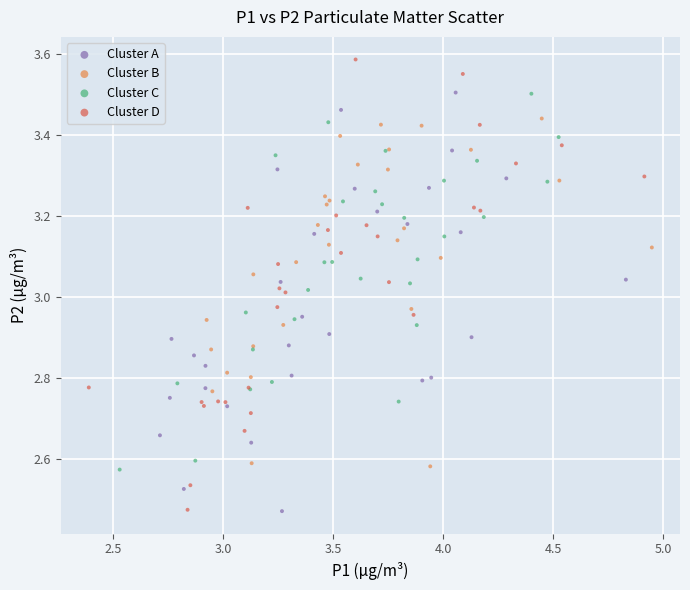

Which series reaches the maximum Y coordinate?

Cluster D